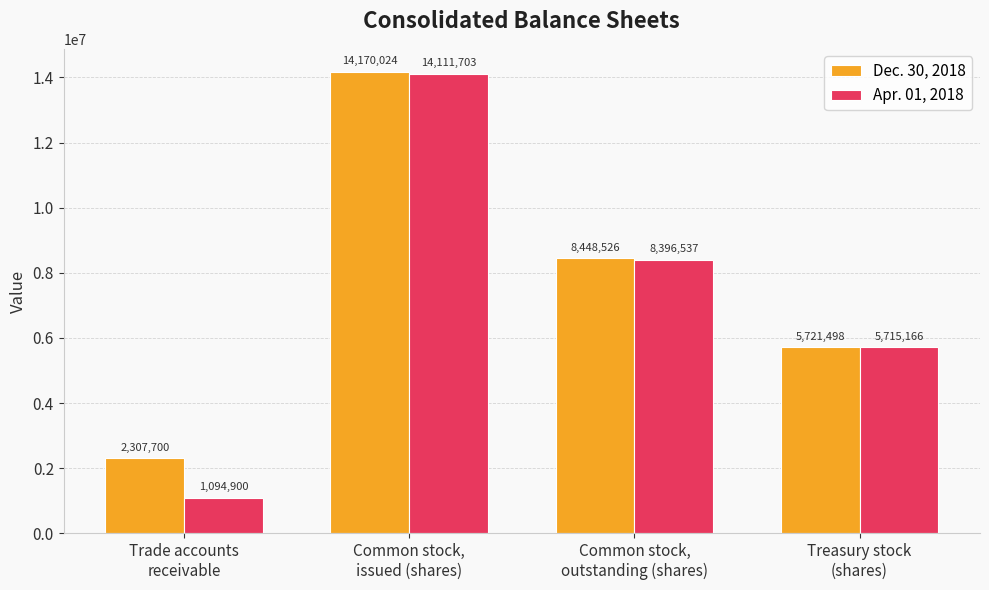

How many bars are there in each group?

2